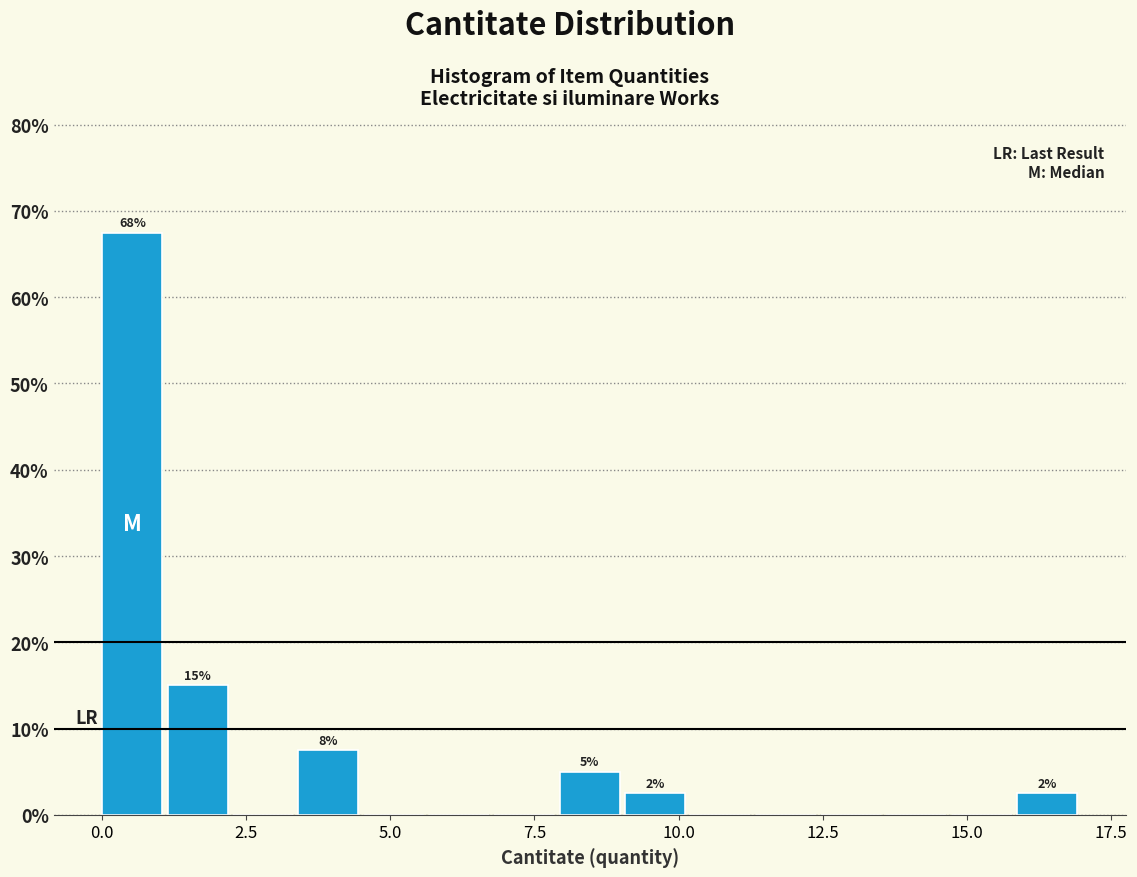

Read against the x-axis, roughly where is the centre of the tallest bar?

0.5